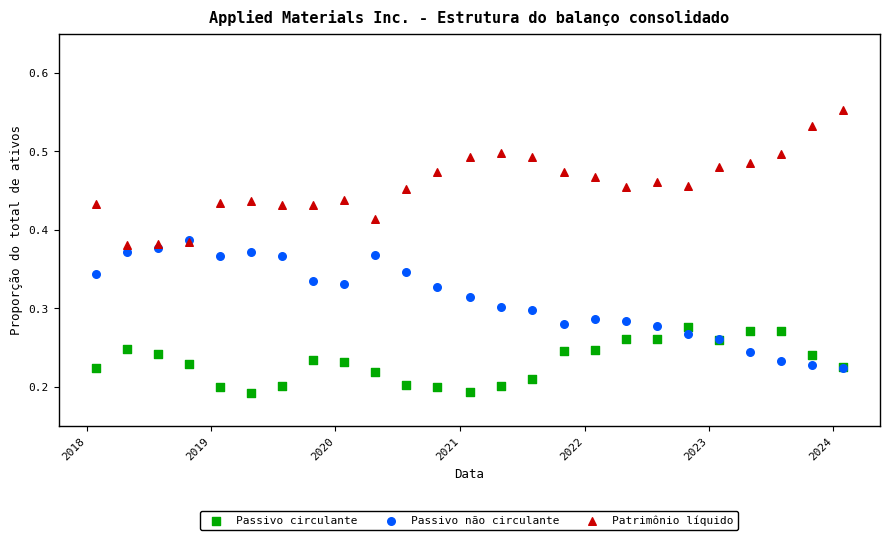

Which series has the largest Y range (max minus min)?

Patrimônio líquido